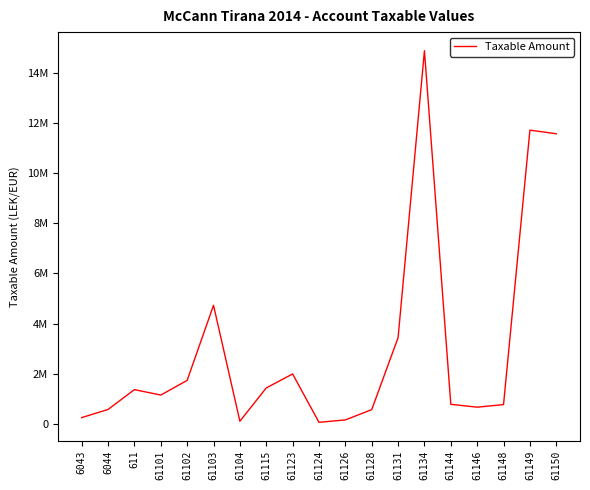

The value at 61144 is 520568.0. True or false?

False